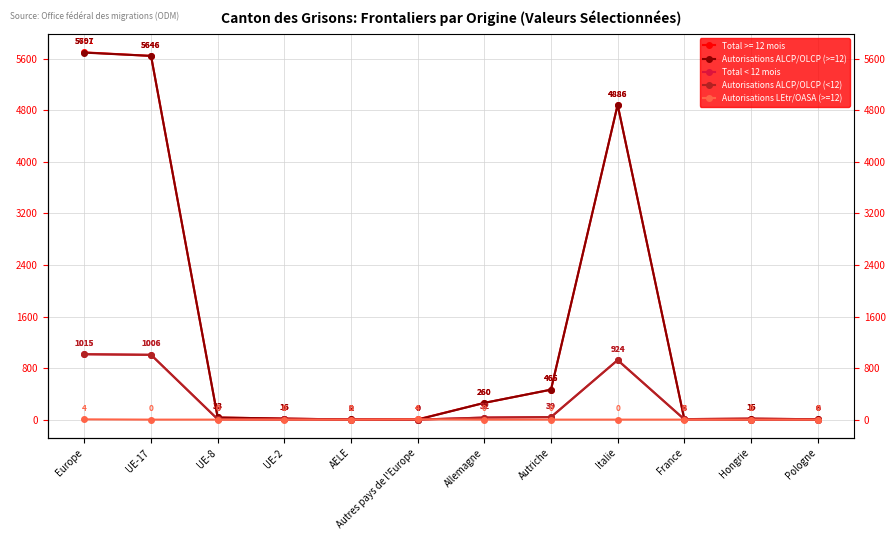

The Autorisations ALCP/OLCP (<12) series shows 9 at UE-8. True or false?

False